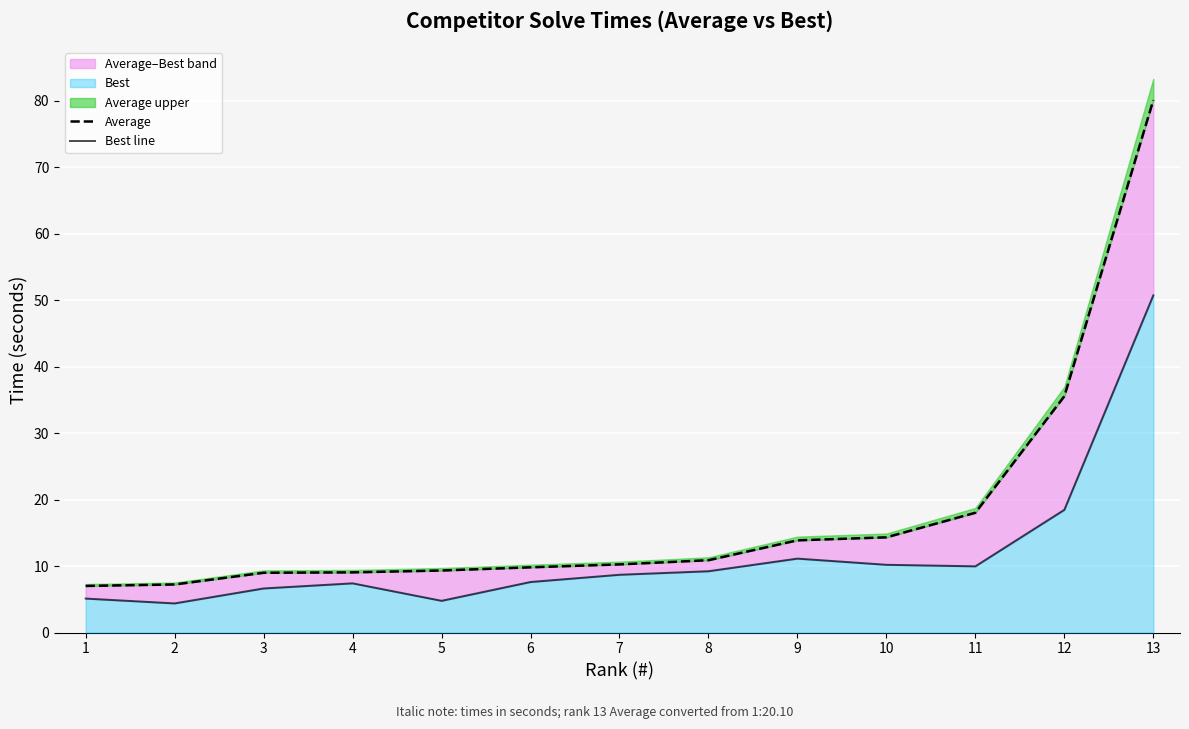

Between 5 and 10, which series saw the biggest shift?

Best line